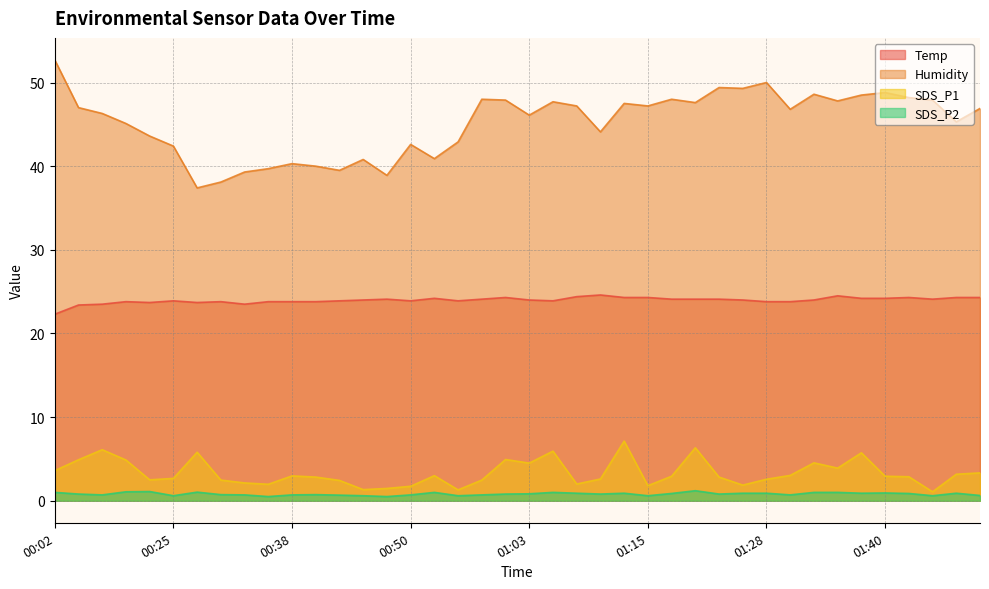

Which series has the largest total across all categories?

Humidity